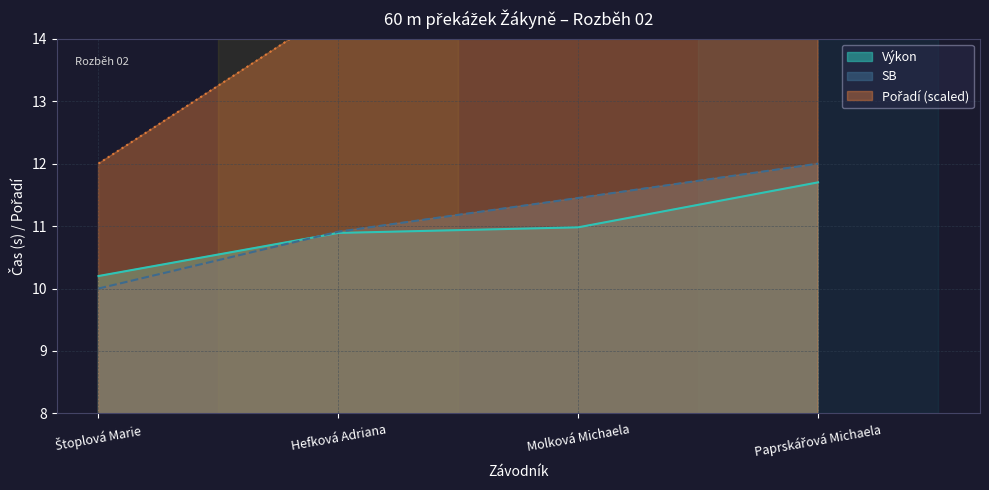

At how many categories does at least one series exceed 15?

2